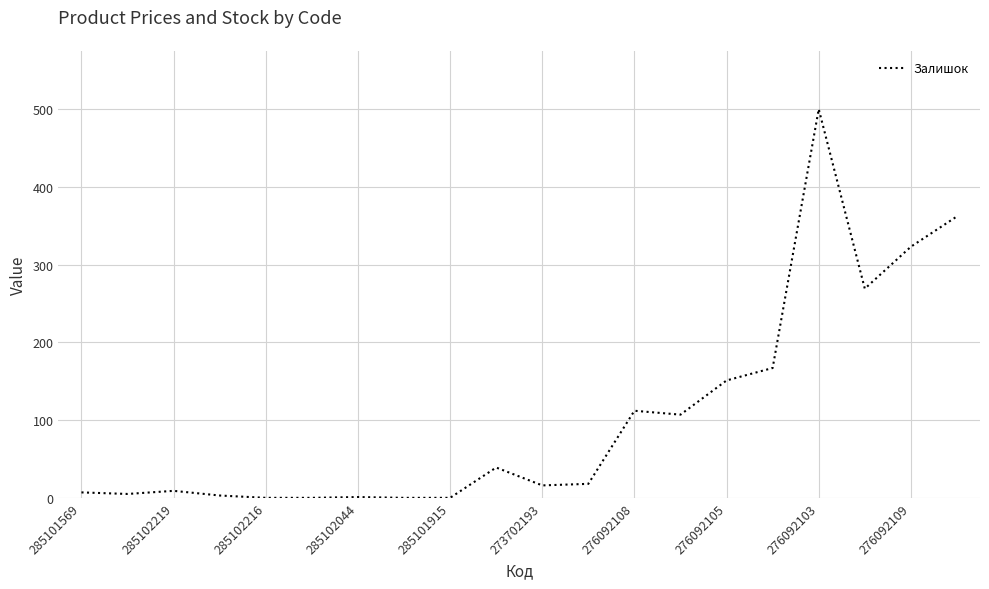

What is the difference between the maximum and minimum values?

500